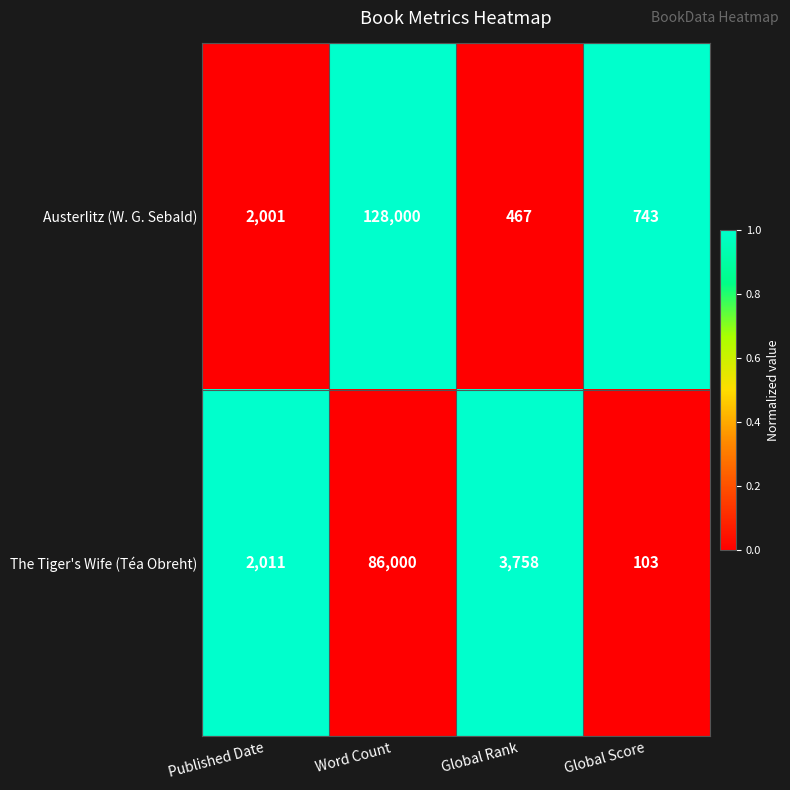

What is the average value of the The Tiger's Wife (Téa Obreht) series?

22968